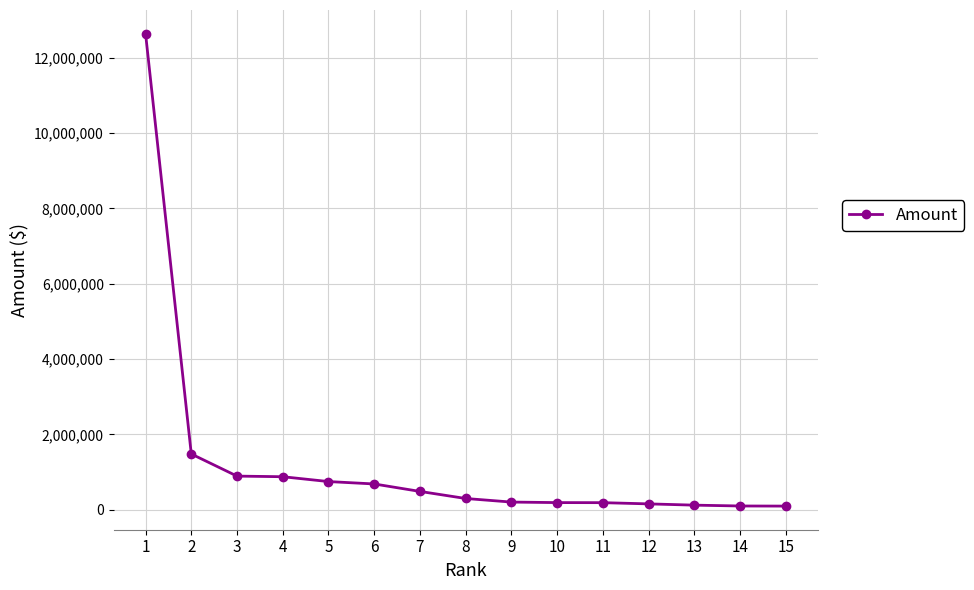

What is the ratio of the value at 5 to the value at 1?

0.1